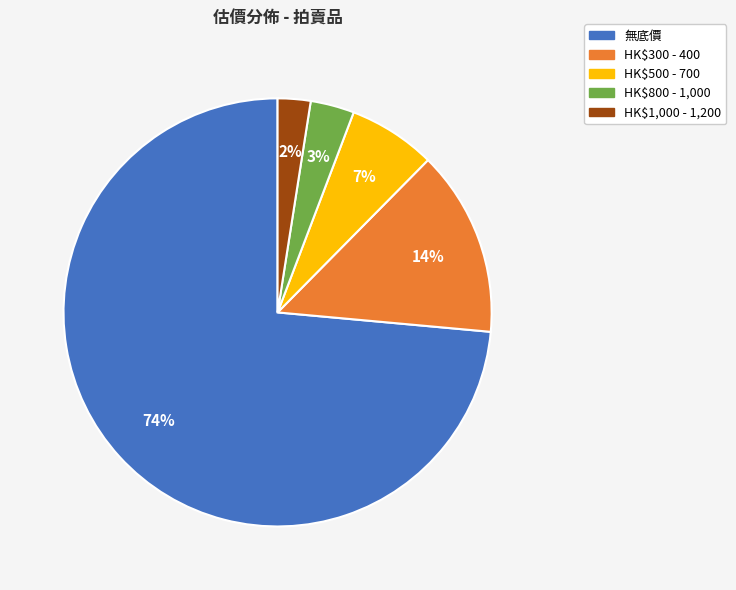

To the nearest percent, what is the average slice percentage?

20%